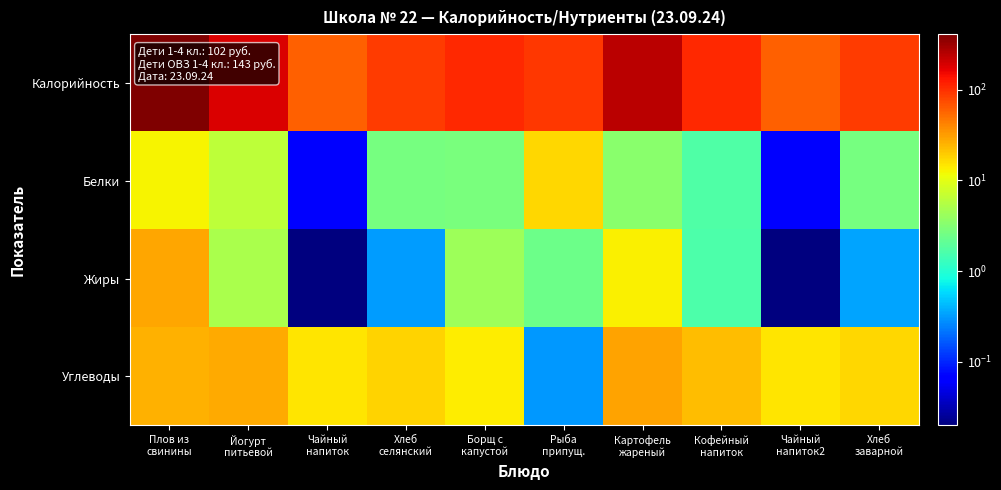

Which series has the largest total across all categories?

Калорийность